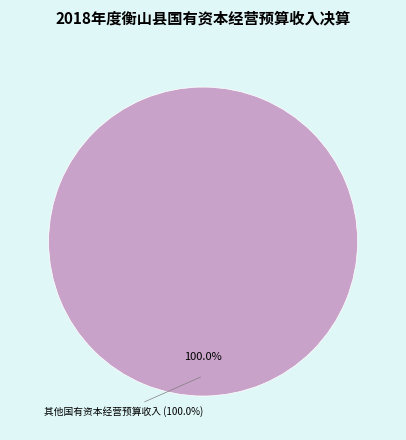

Is there a majority slice in this chart?

Yes